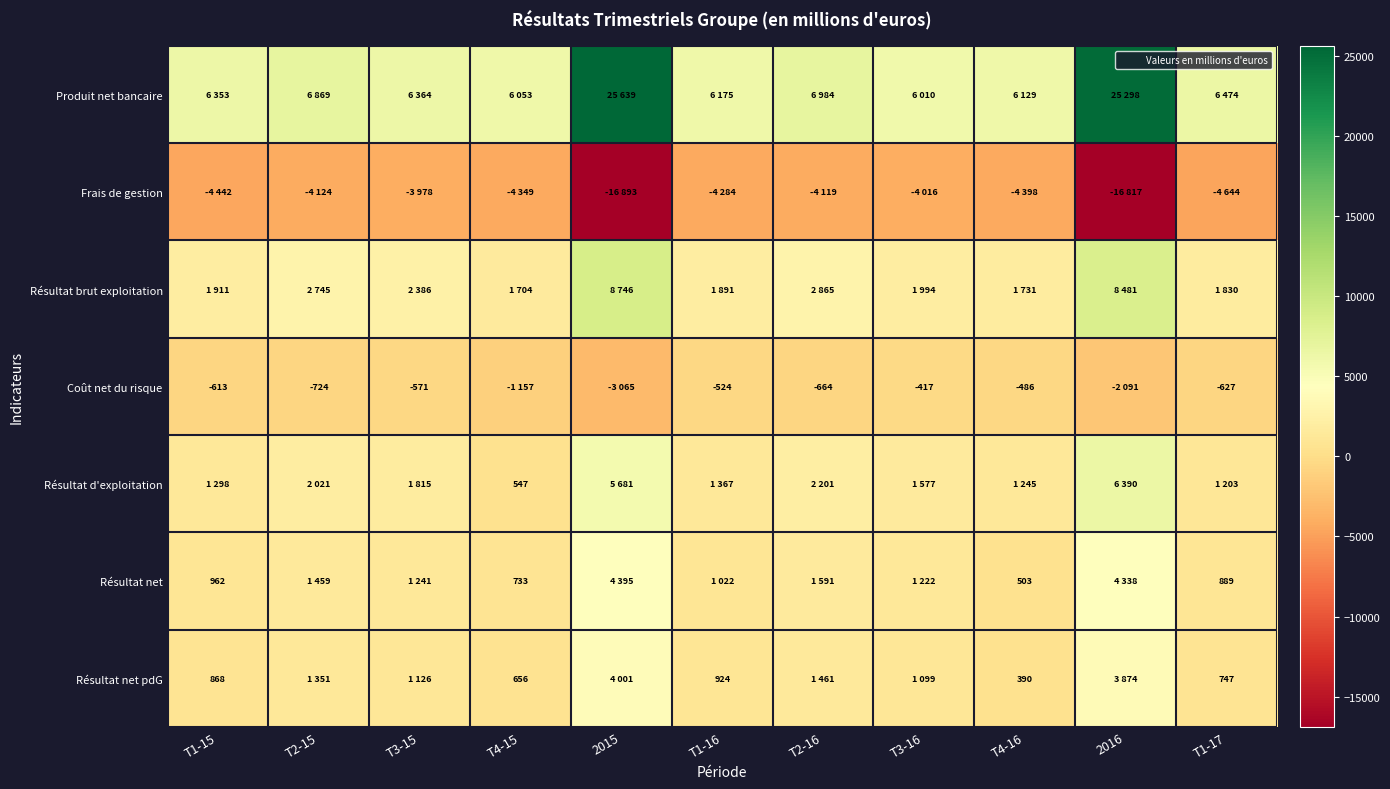

Is the value of Coût net du risque at T2-16 greater than the value of Résultat net pdG at T1-17?

No